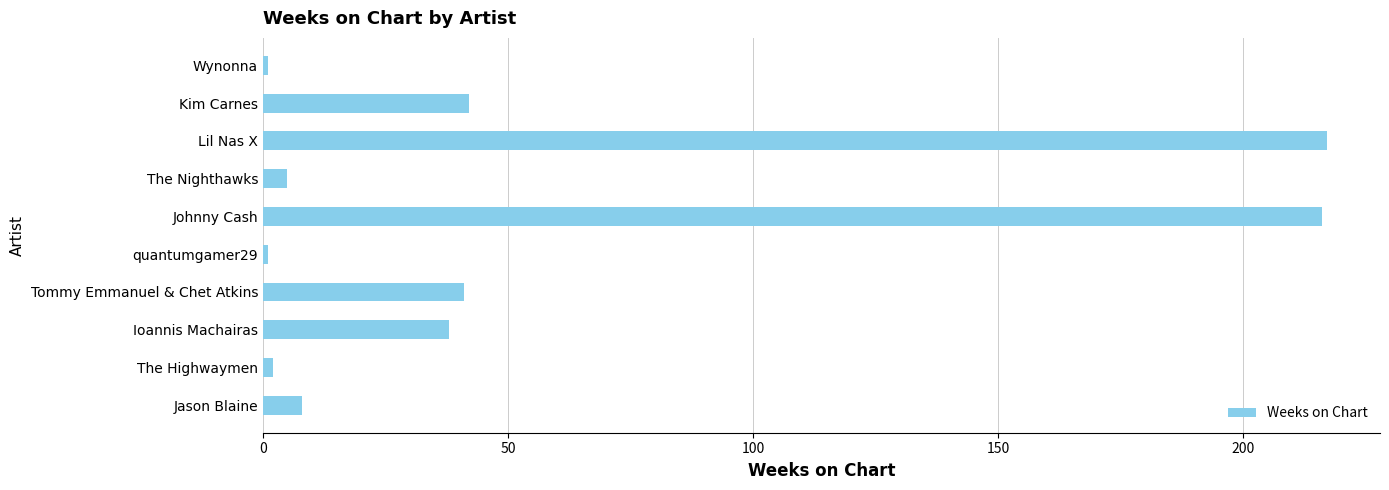

Reading bottom to top, what are all the values shown in this chart?

Jason Blaine=8	The Highwaymen=2	Ioannis Machairas=38	Tommy Emmanuel & Chet Atkins=41	quantumgamer29=1	Johnny Cash=216	The Nighthawks=5	Lil Nas X=217	Kim Carnes=42	Wynonna=1